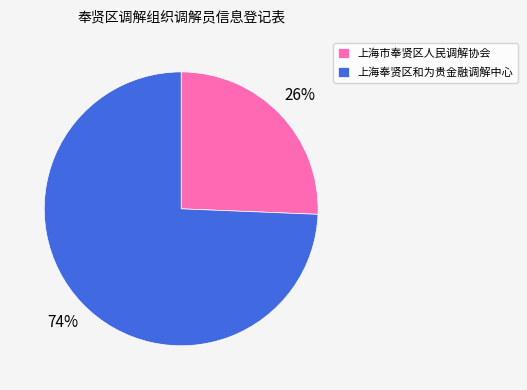

To the nearest percent, what is the average slice percentage?

50%